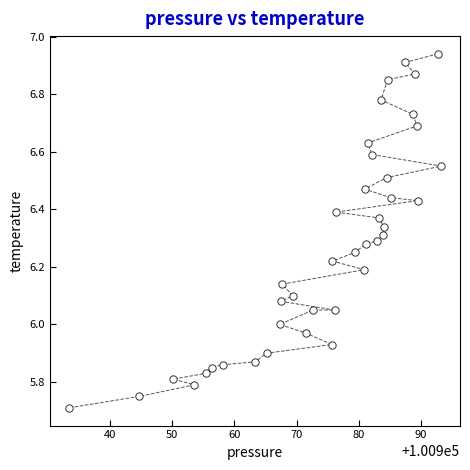

What is the range of Y values (max minus min)?

1.2